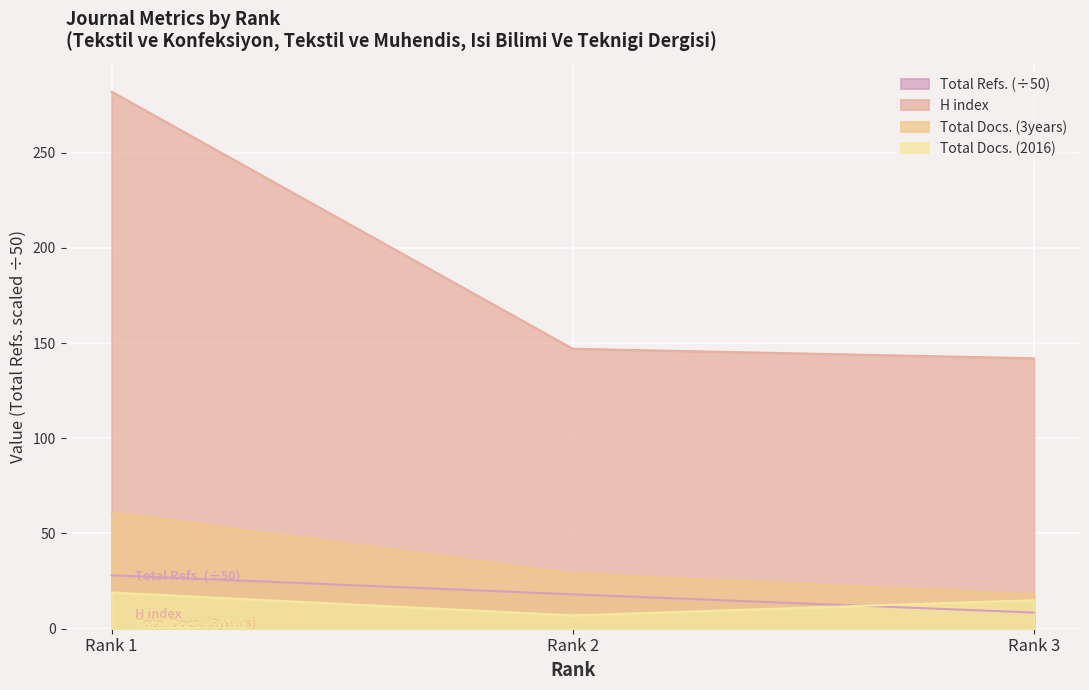

What is the smallest value displayed?

7.0